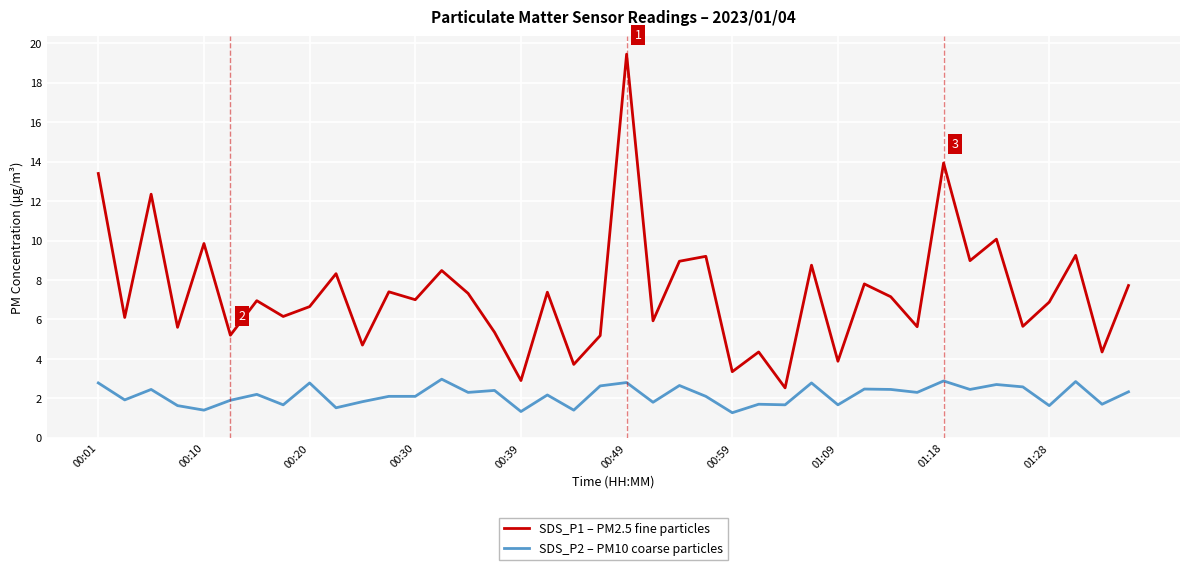

In SDS_P1 – PM2.5 fine particles, how many points are higher than both neighbors (excluding endpoints)?

15